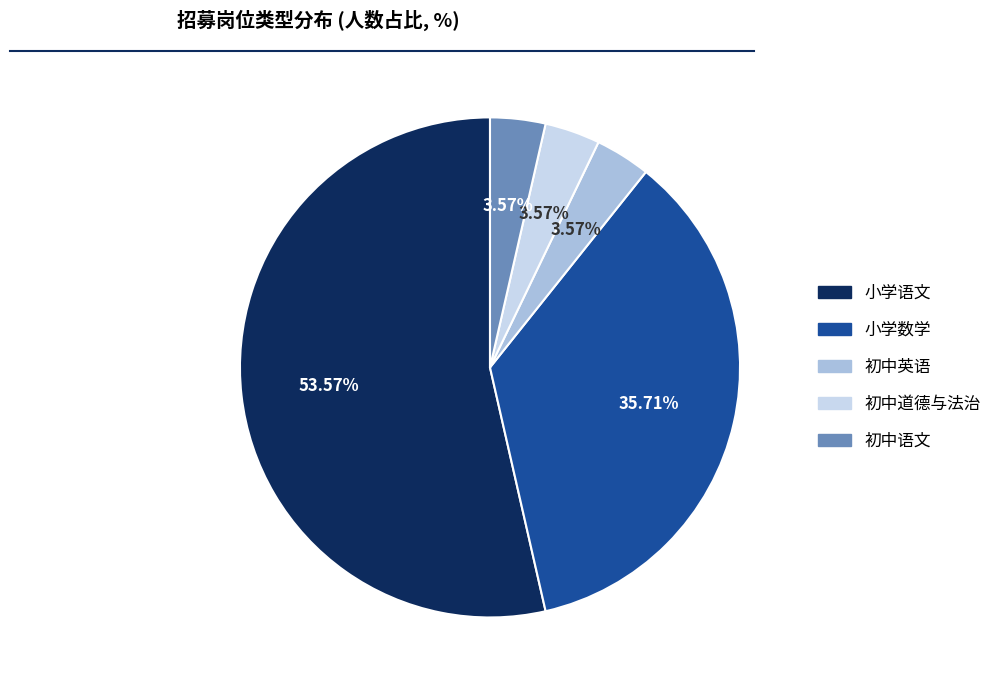

Combined, what portion of the pie is 初中英语 and 小学语文?

57.1%